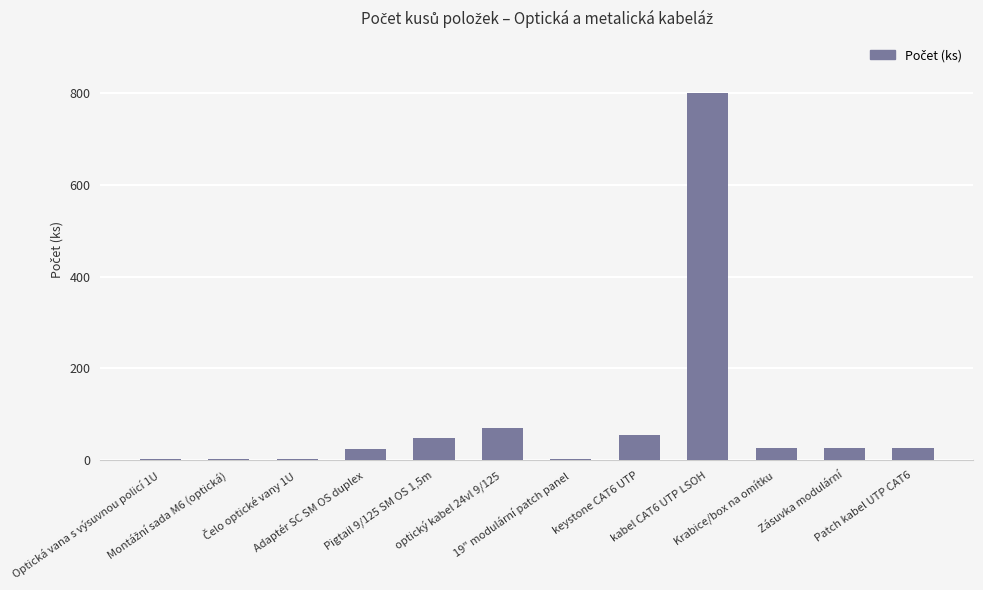

What is the maximum value shown in the chart?

800